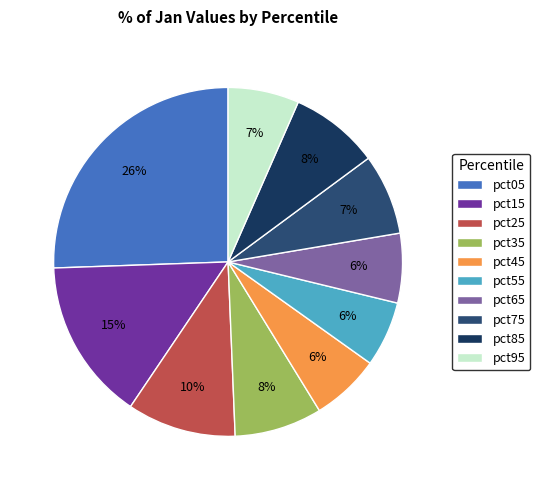

To the nearest percent, what is the difference between the pct75 and pct15 slice percentages?

8%